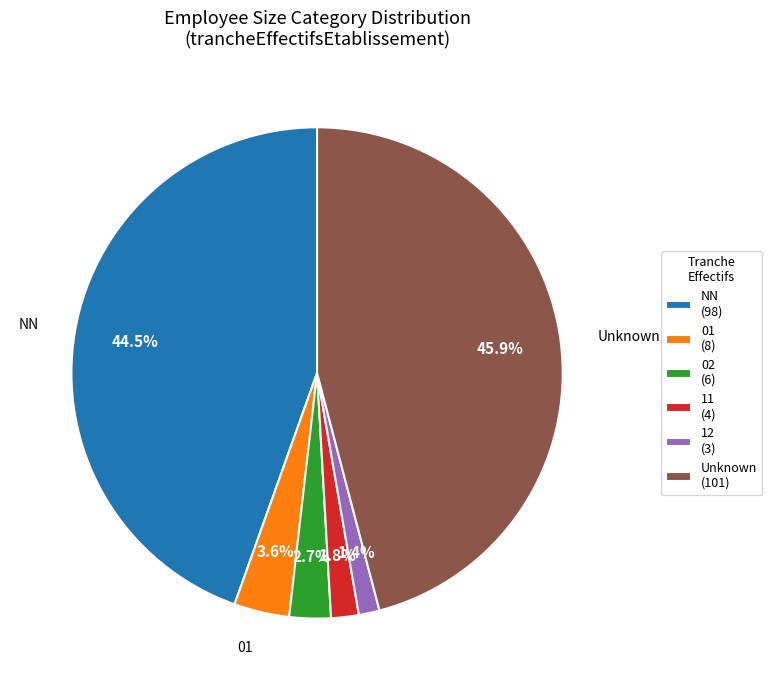

Is there any slice that represents more than half of the pie?

No